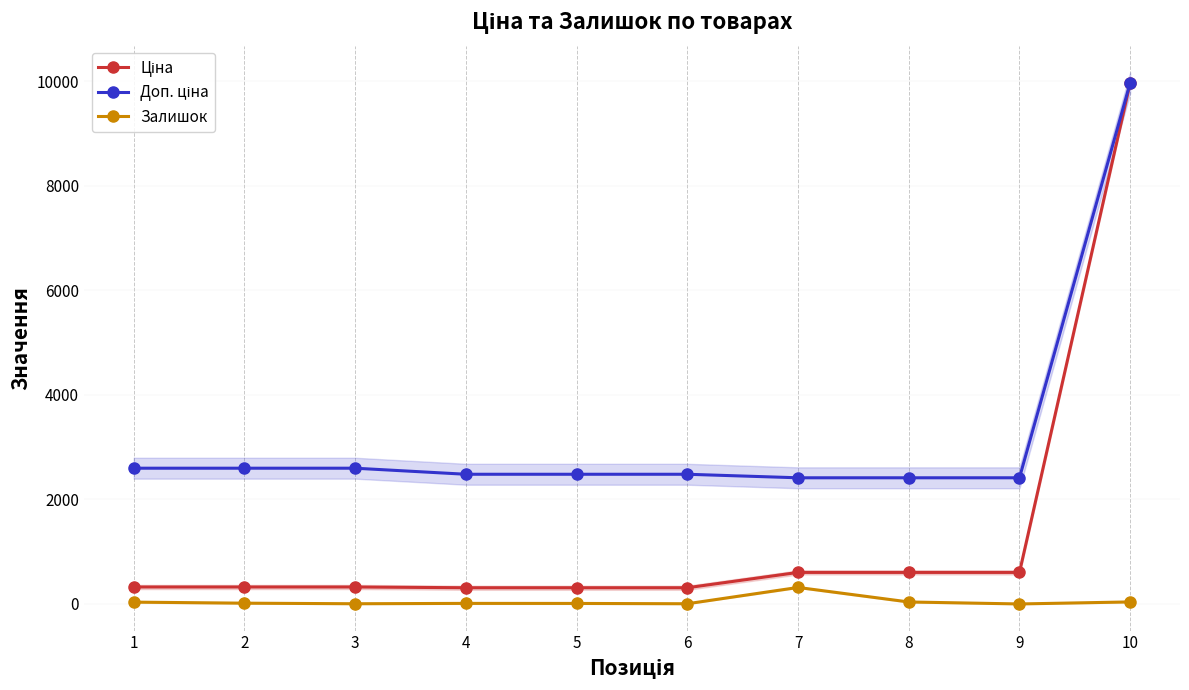

What is the difference between the Залишок values at 2 and 6?

11.0